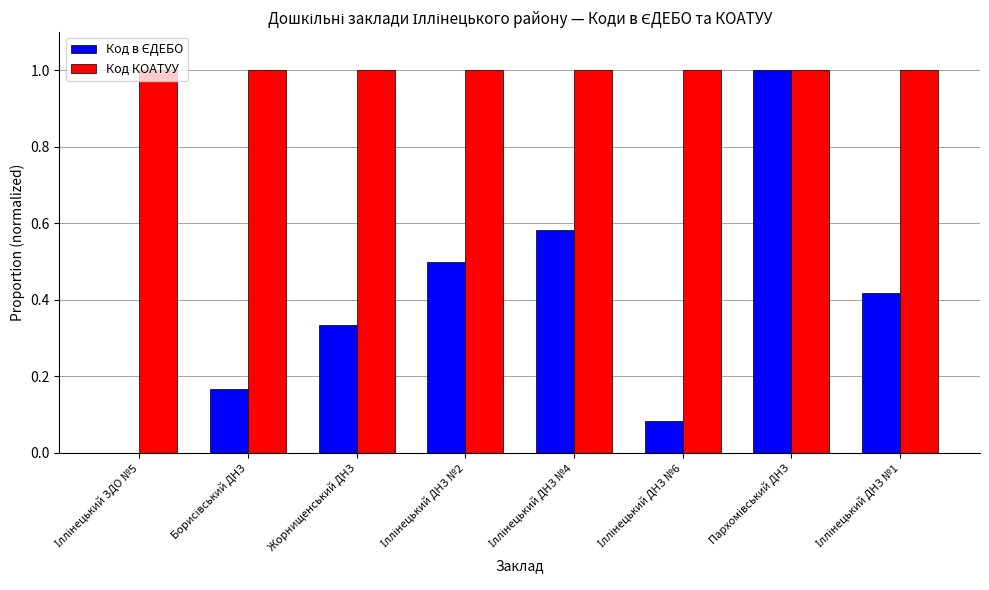

Is it true that Код КОАТУУ equals 1.0 at Жорнищенський ДНЗ?

True